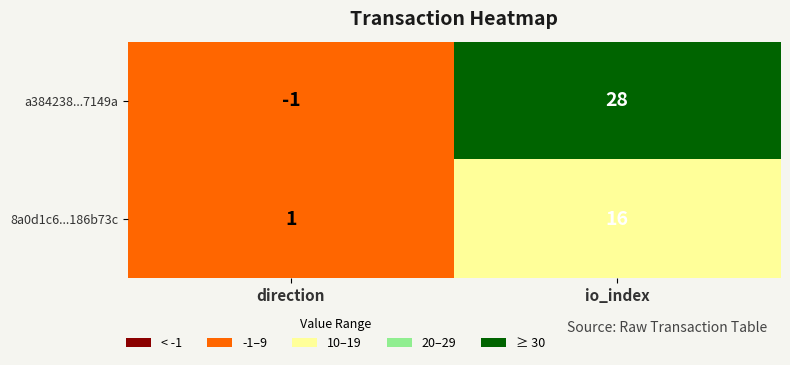

Which series has the largest range (max minus min)?

a384238...7149a